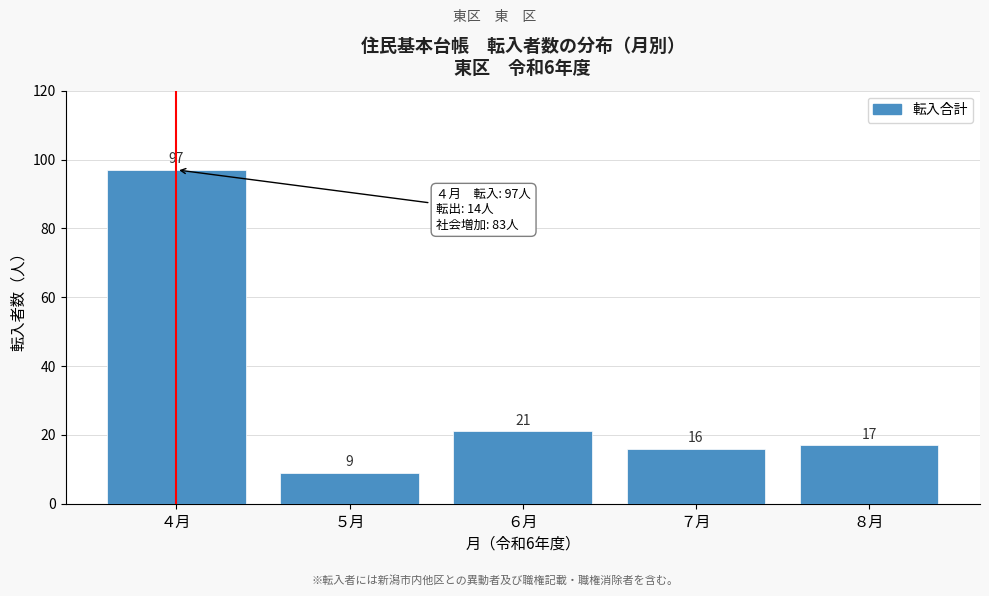

Reading left to right, extract all data points from this chart.

４月=97	５月=9	６月=21	７月=16	８月=17